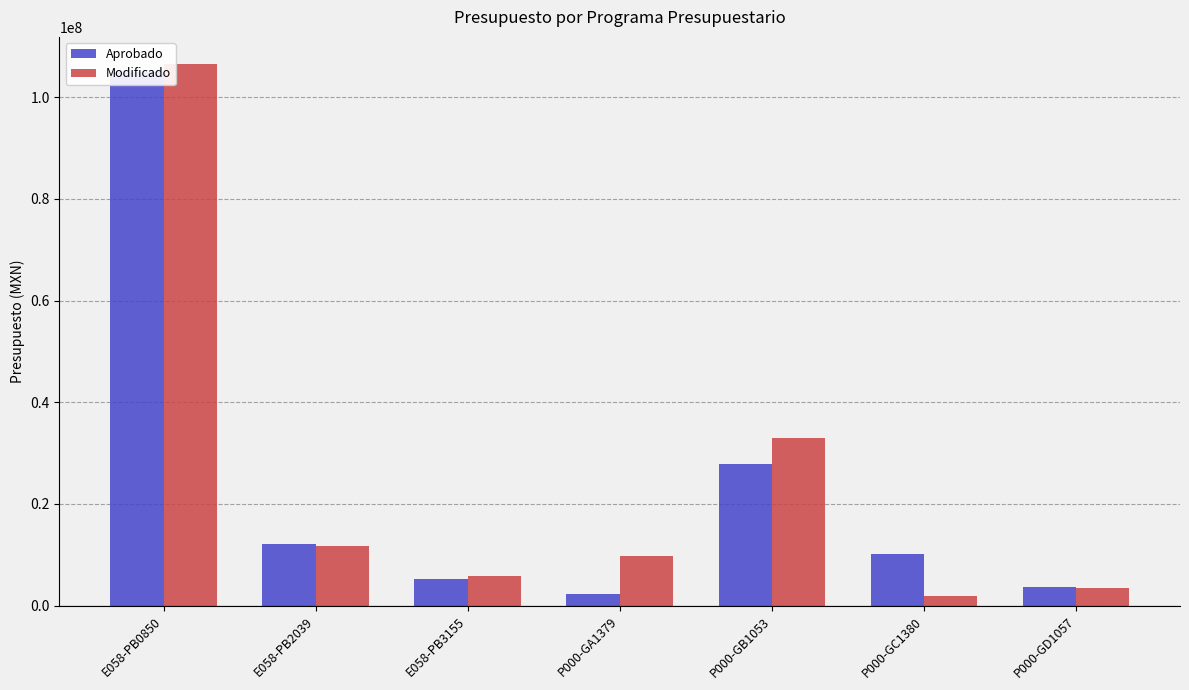

At which category is the sum across all series the highest?

E058-PB0850